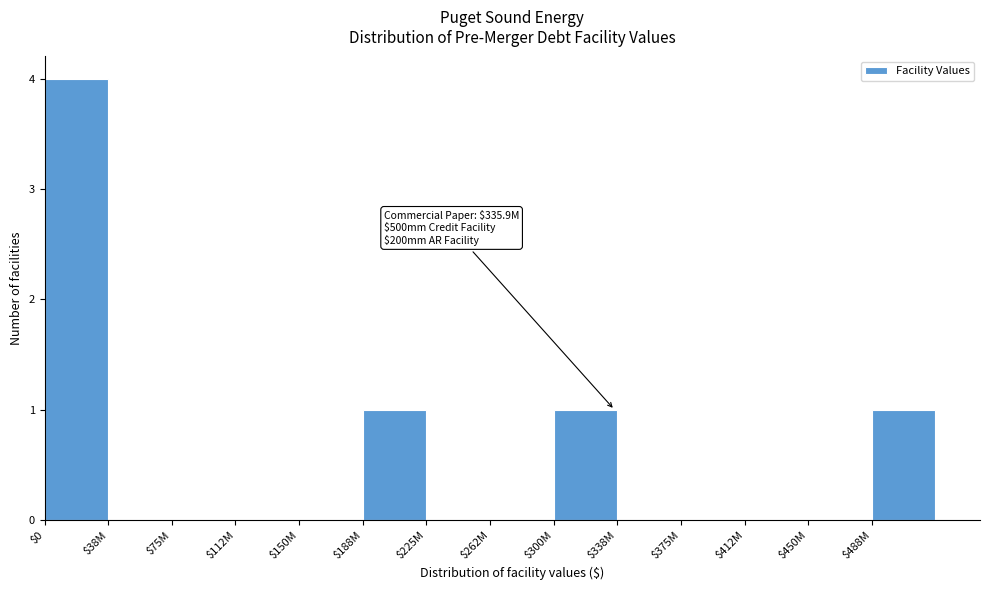

Is it true that the value at $300M is 2?

False